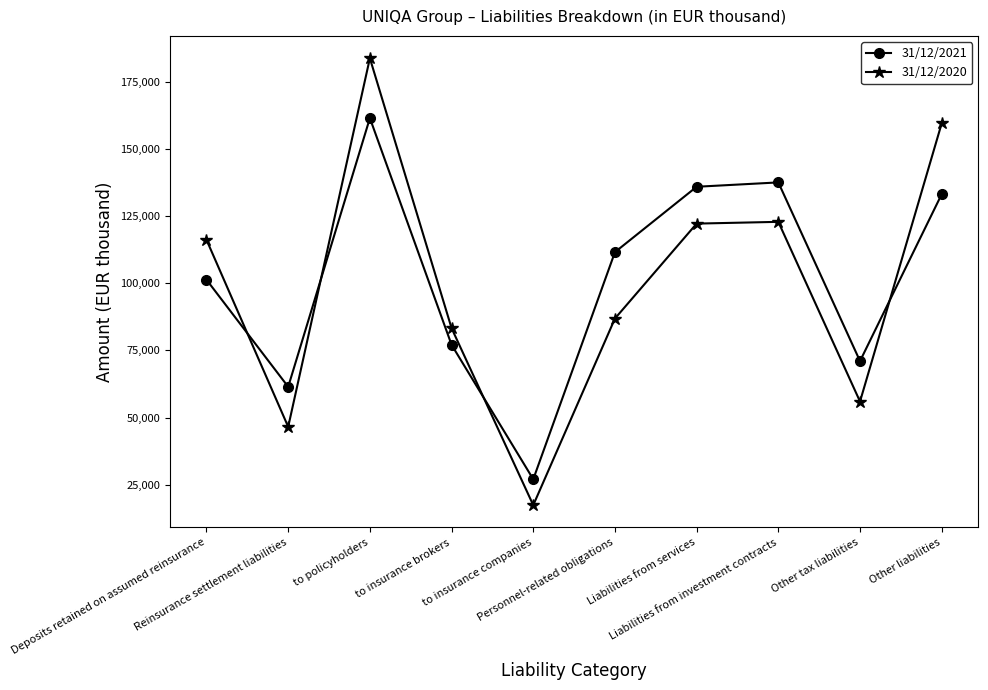

What is the label of the 4th point from the right?

Liabilities from services